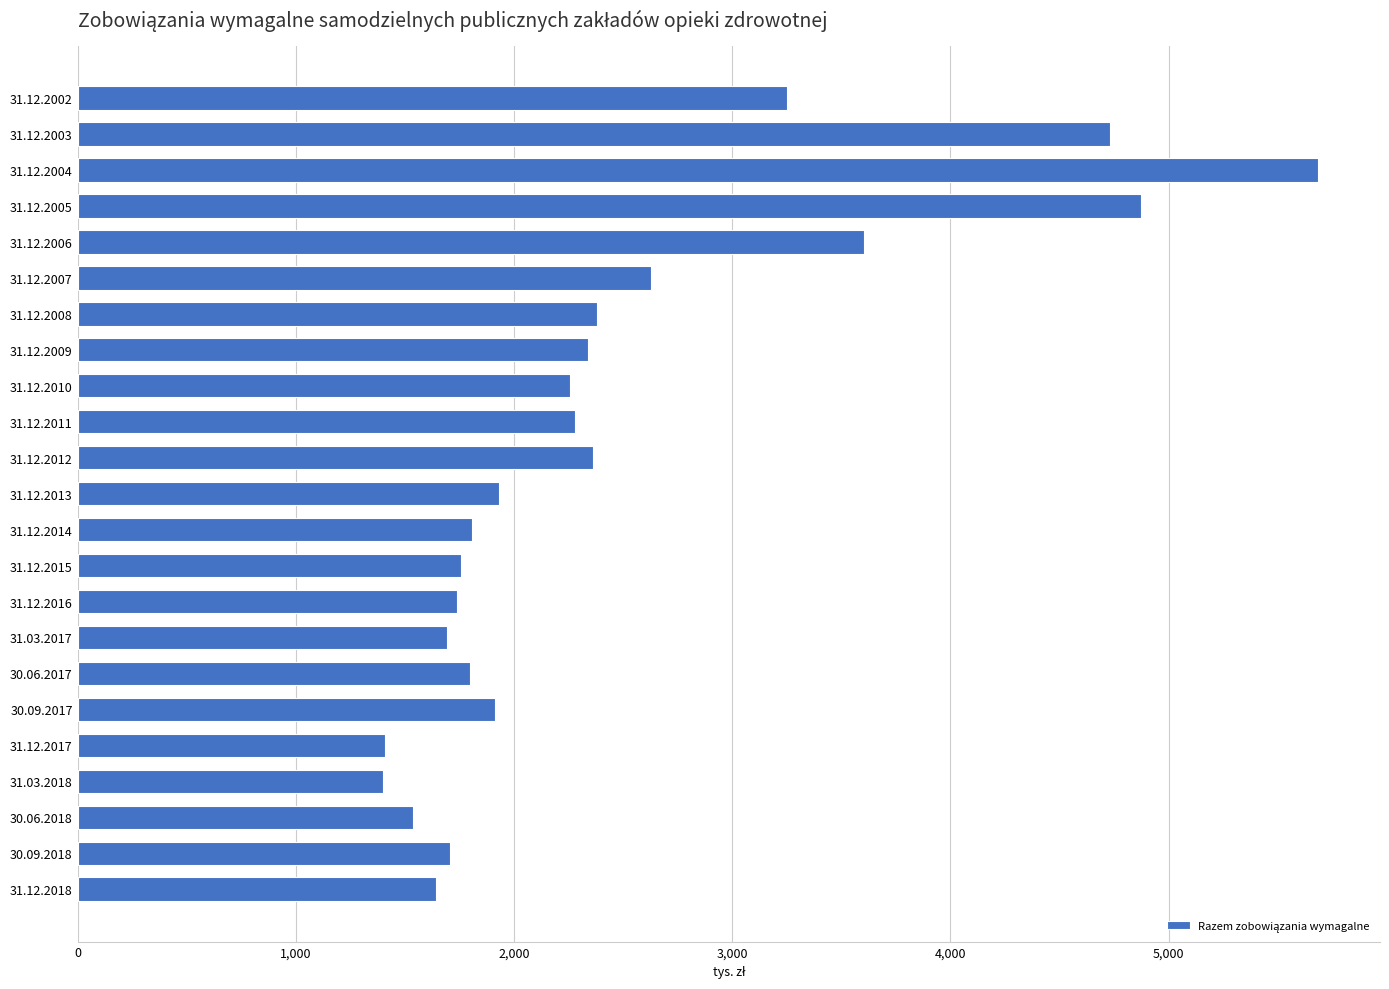

Are the bars grouped side by side (vs. stacked)?

No